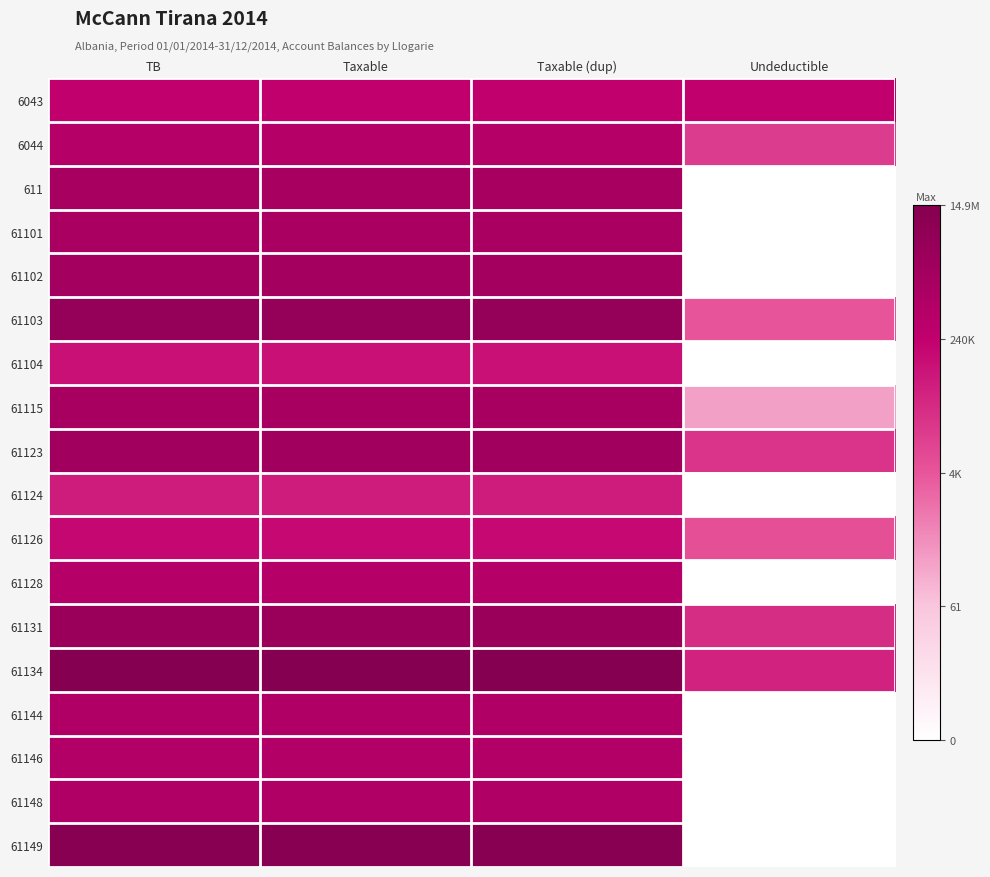

At how many categories does at least one series exceed 8?

4